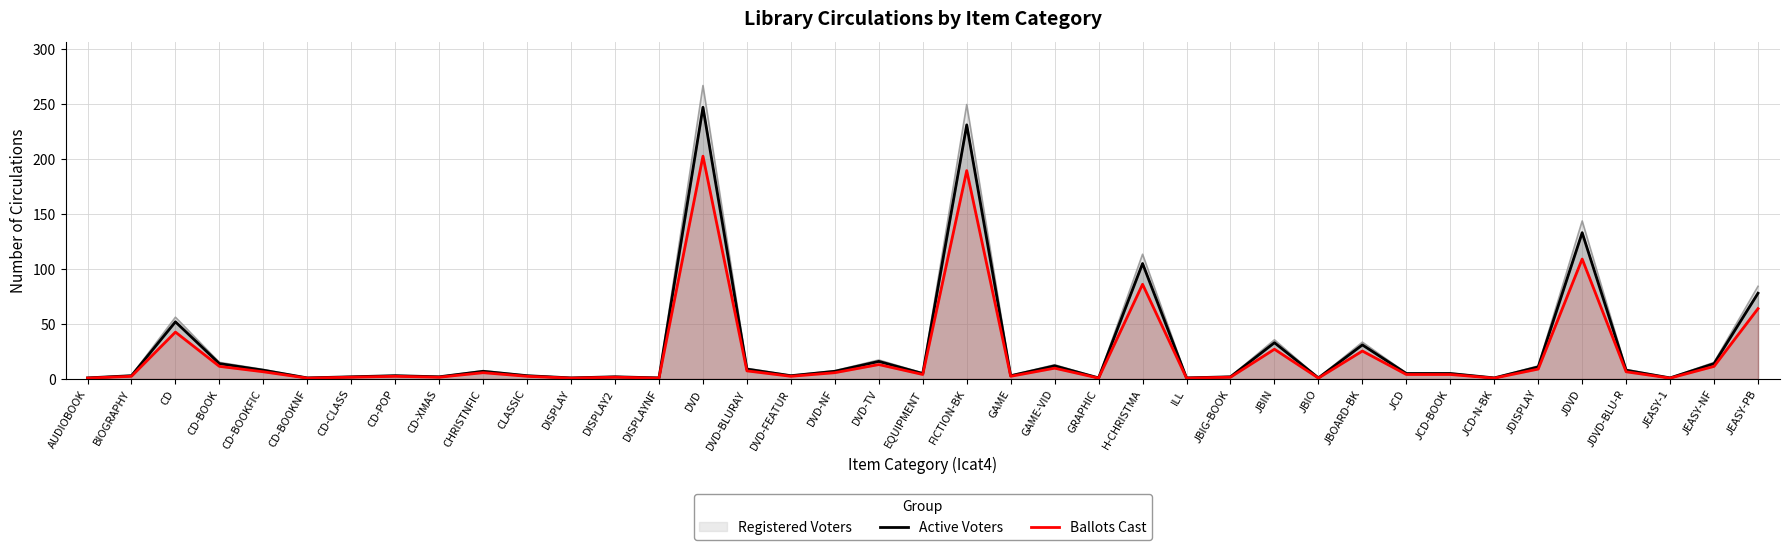

What is the approximate value of Active Voters at JBIN?

33.0